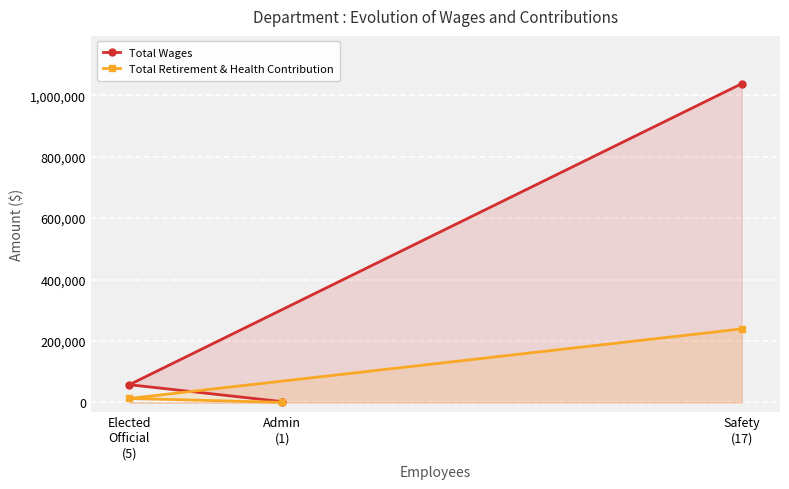

What is the label of the 3rd point from the right?

Elected
Official
(5)